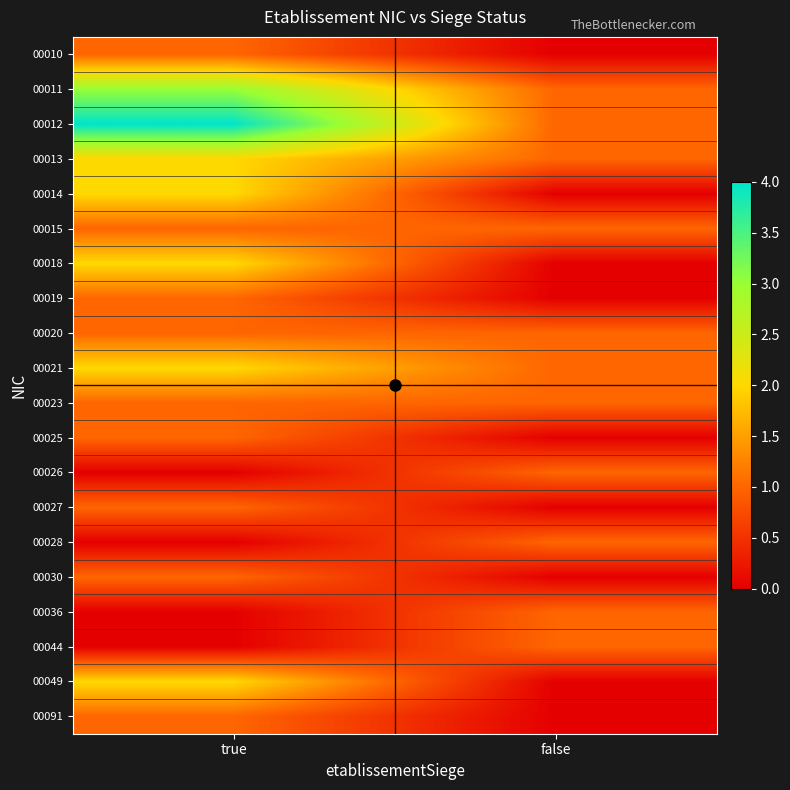

Which series has the largest total across all categories?

00012